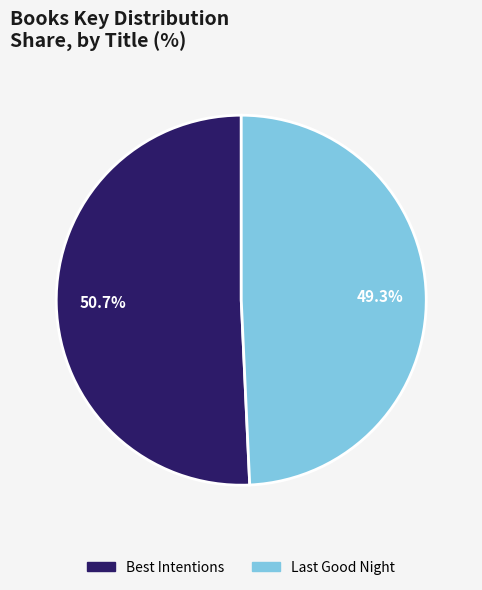

What is the majority slice?

Best Intentions